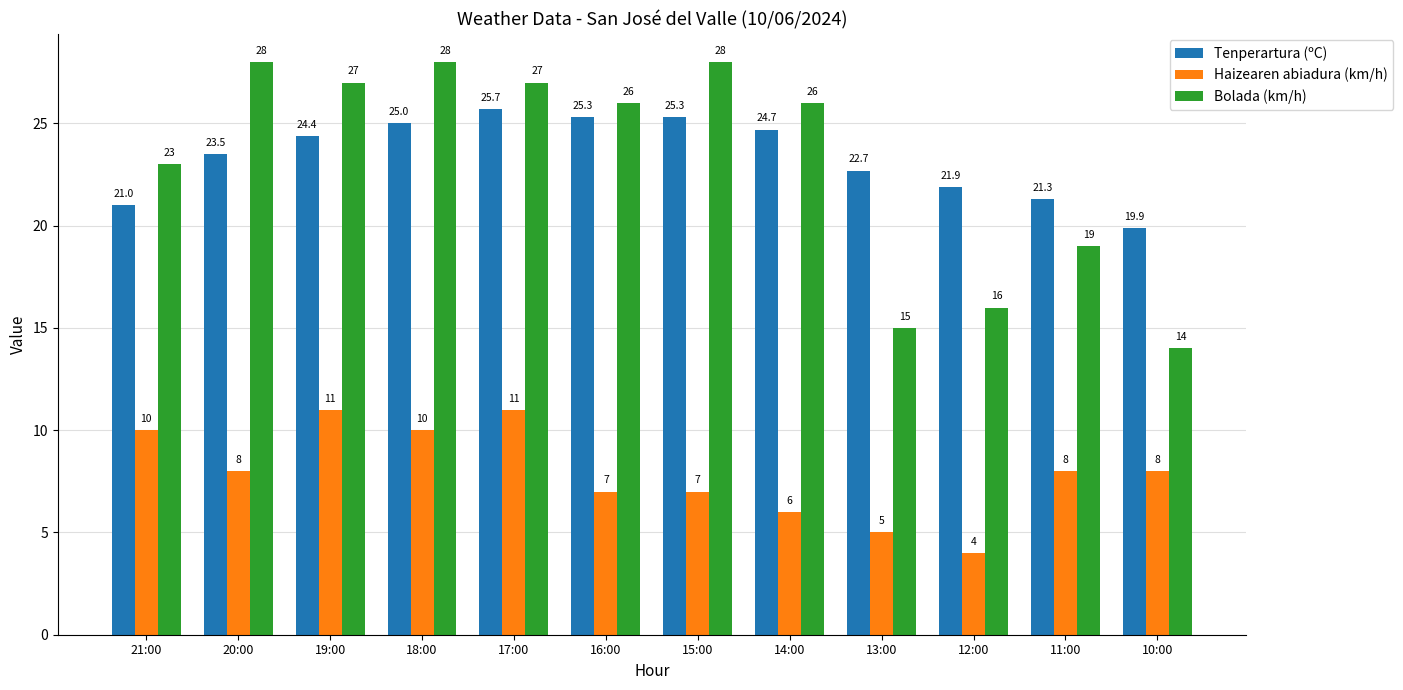

What is the label of the 12th bar from the left?

10:00